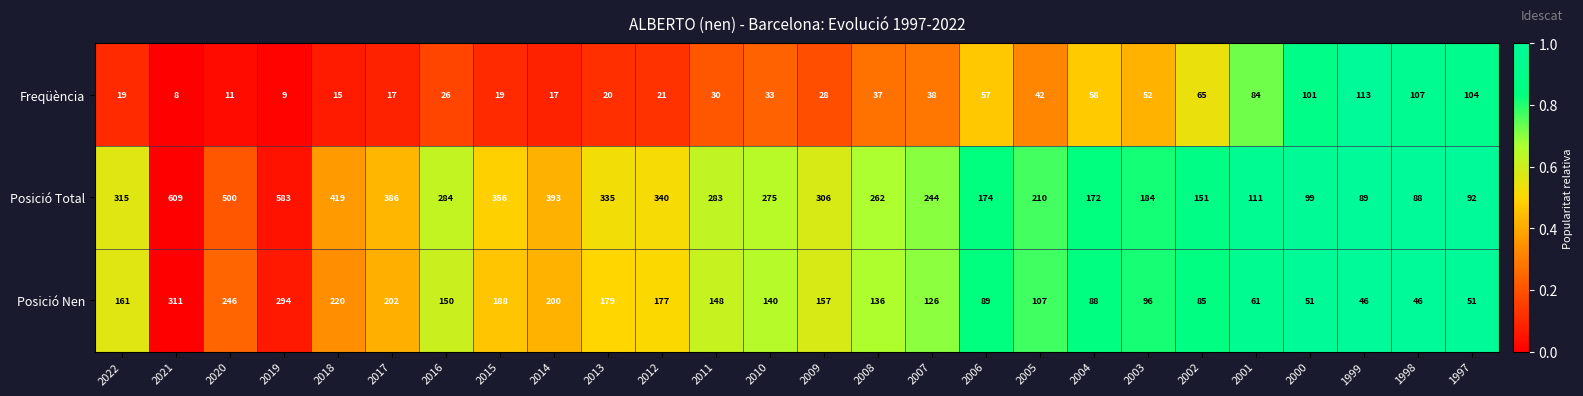

Which label corresponds to the smallest value in the chart?

2021